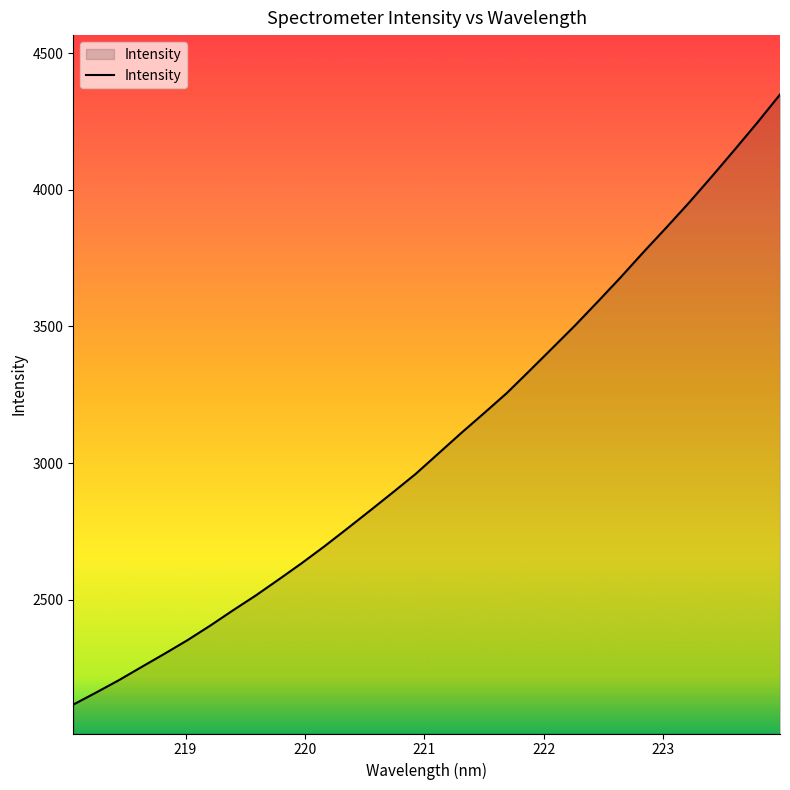

What is the minimum value shown in the chart?

2116.2